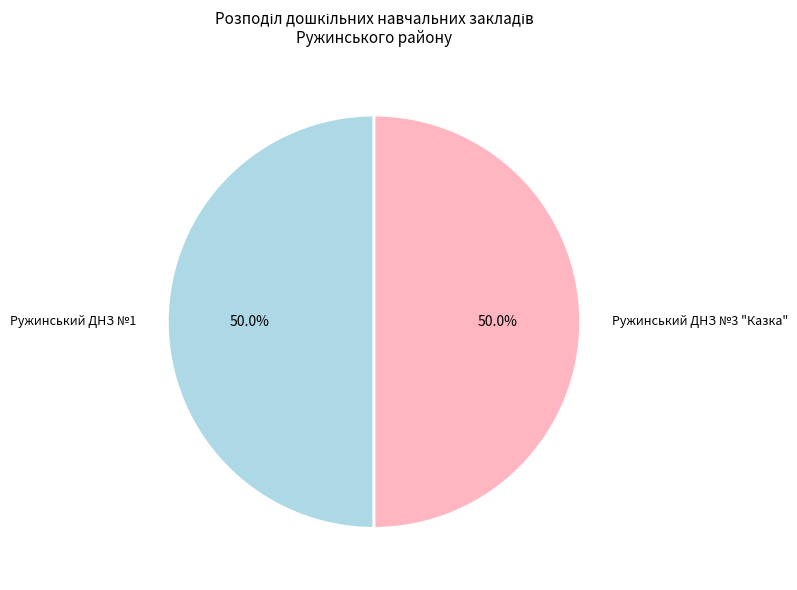

Combined, do Ружинський ДНЗ №3 "Казка" and Ружинський ДНЗ №1 account for over 50%?

Yes